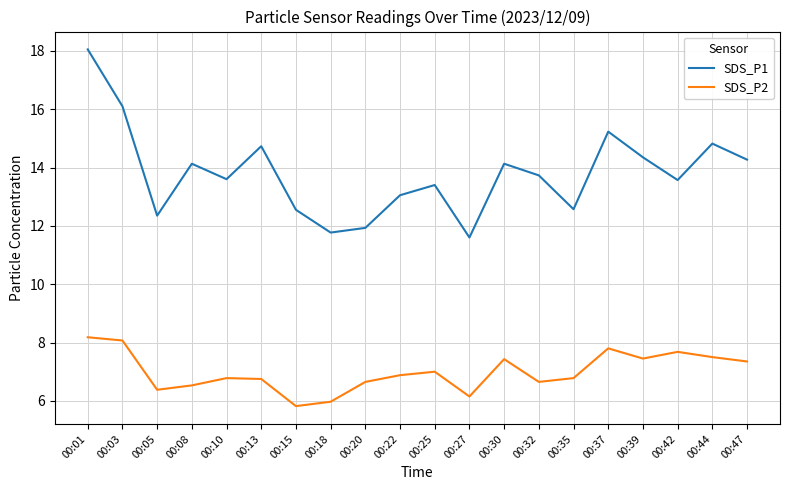

Which series has the widest spread of values?

SDS_P1